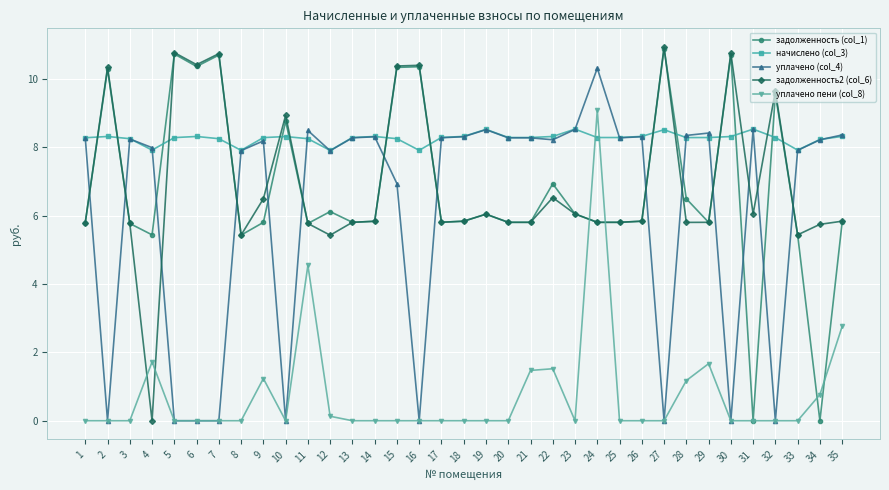

The value of задолженность (col_1) at 24 is 5.8. True or false?

True